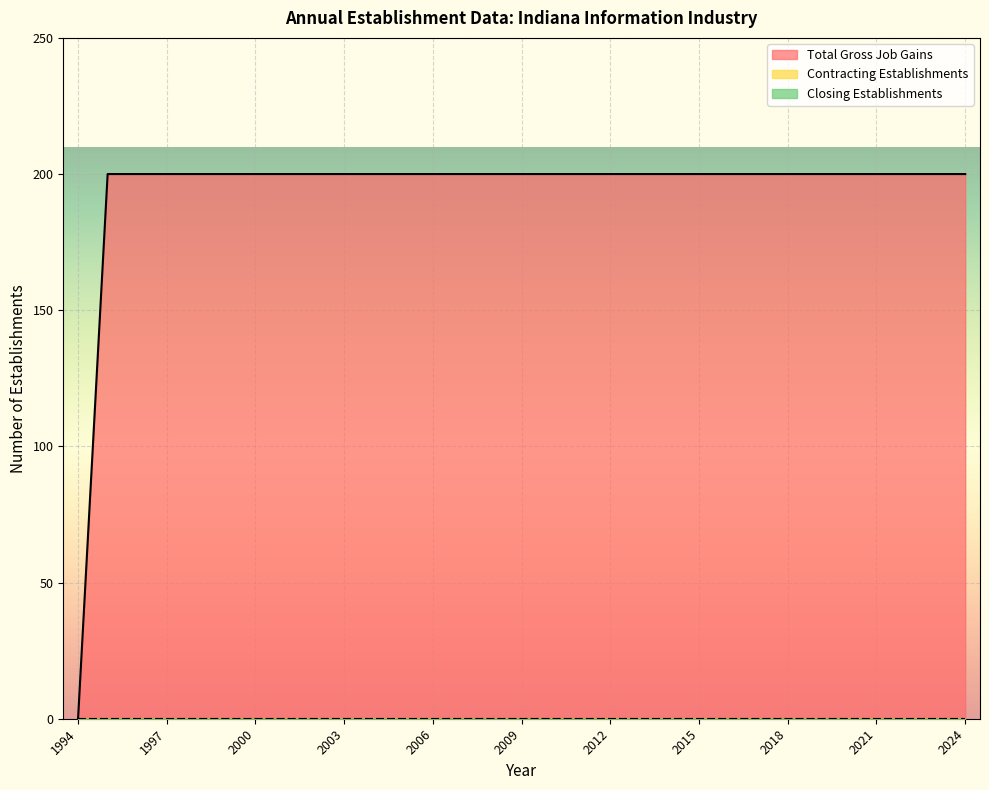

At how many categories does at least one series exceed 146?

30